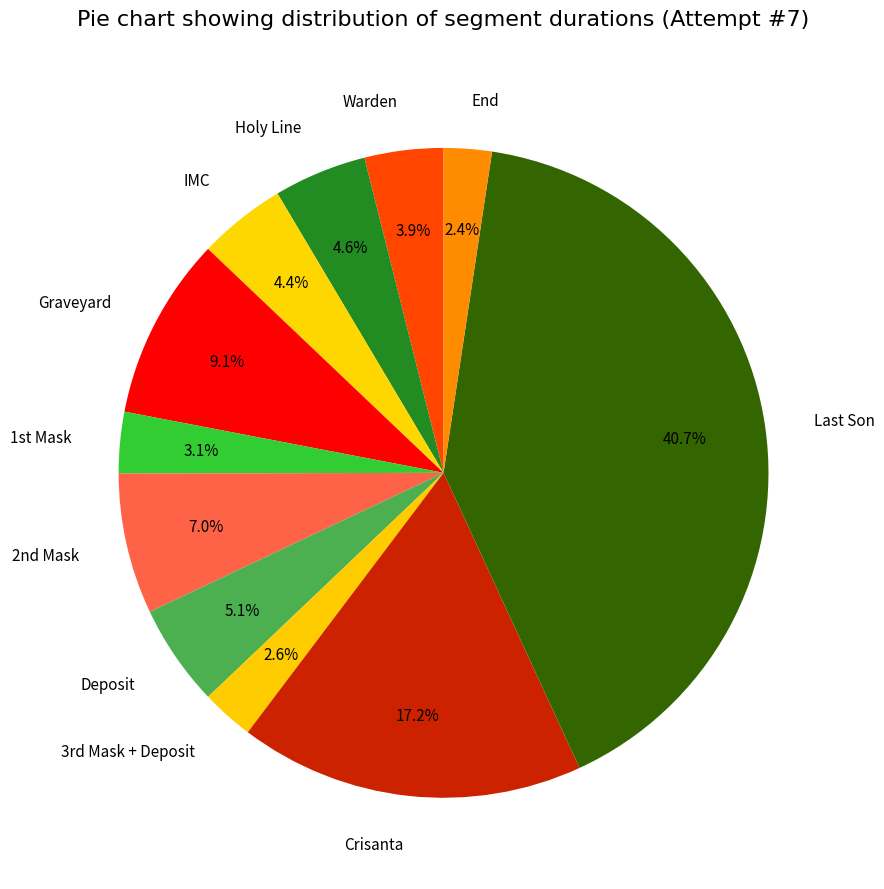

Combined, do IMC and End account for over 50%?

No